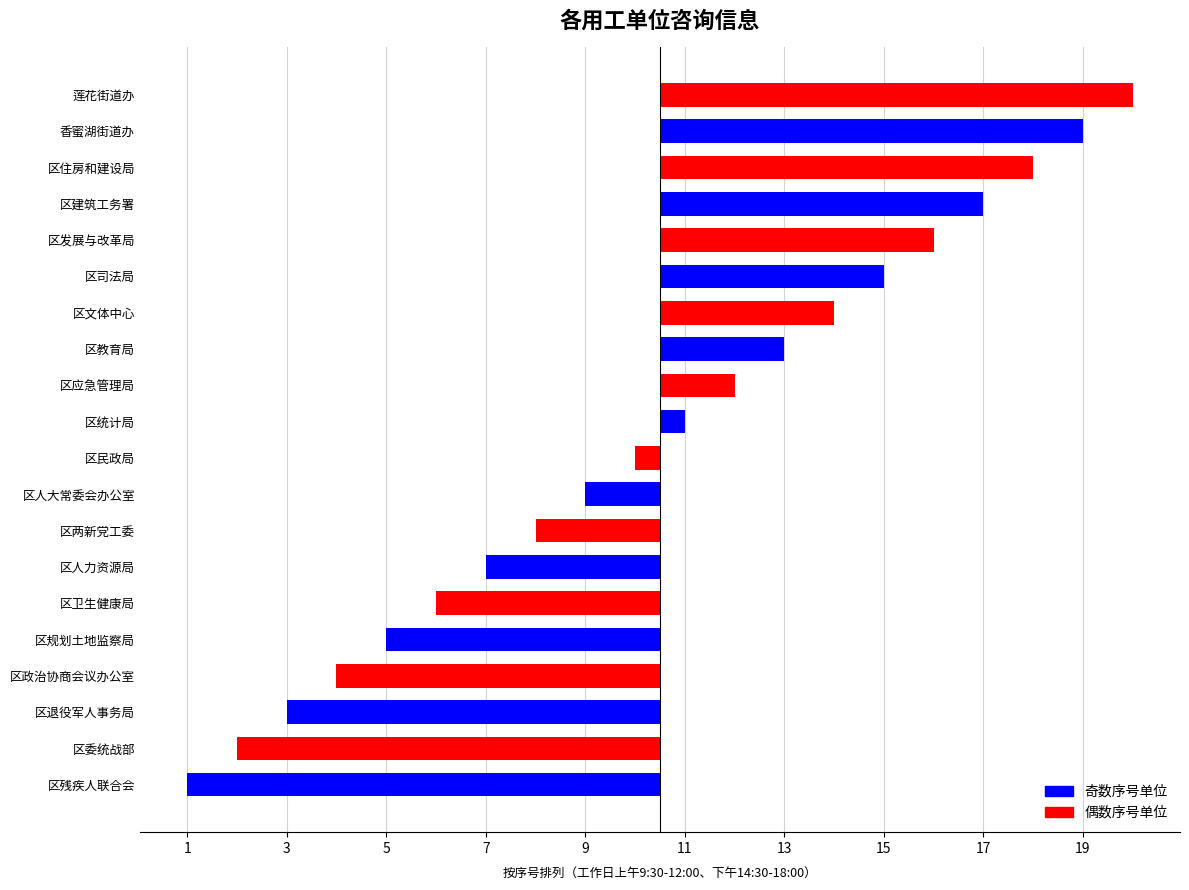

Does the chart contain any negative values?

Yes